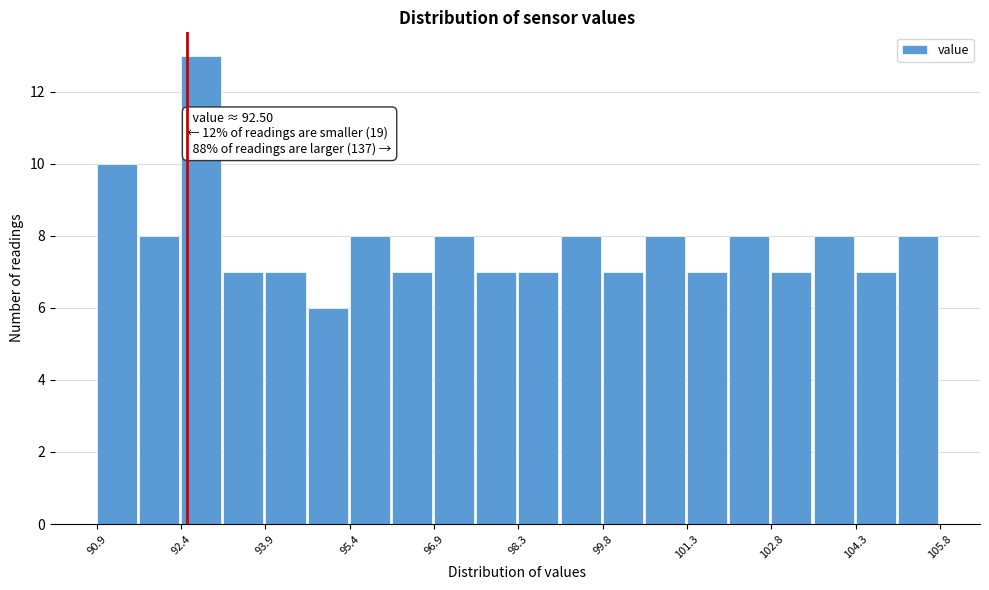

Read against the x-axis, roughly where is the centre of the tallest bar?

92.8